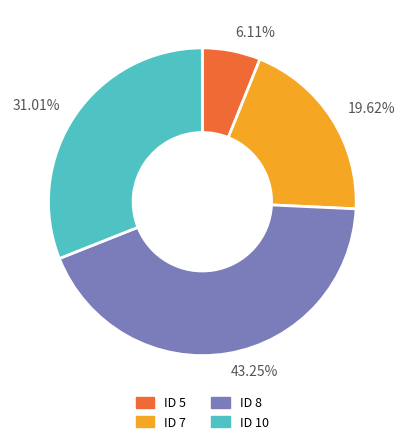

Approximately how many times larger is the value at ID 8 compared to ID 7?

2.2